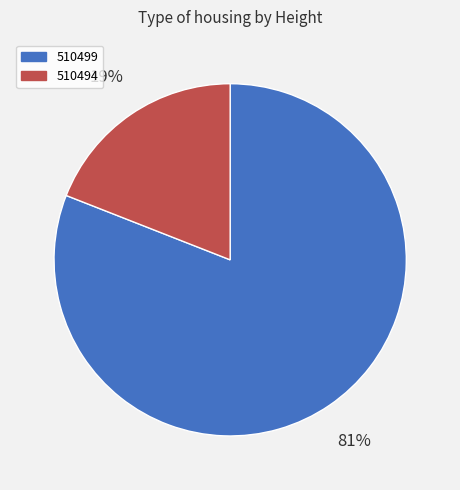

Does 510494 account for over 50% of the chart?

No